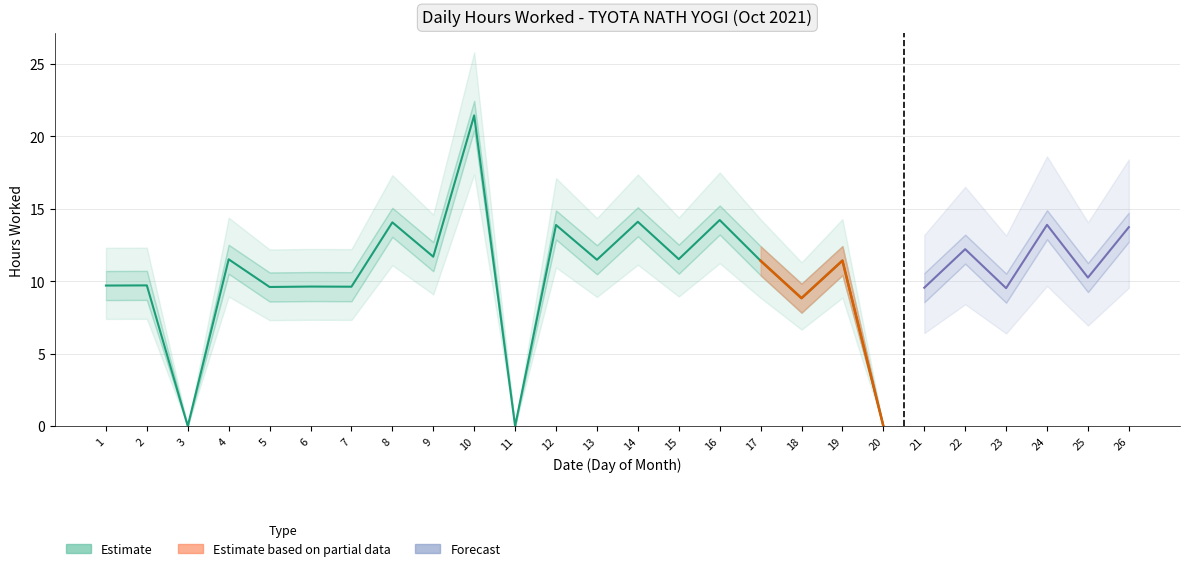

At which category is the sum across all series the highest?

10